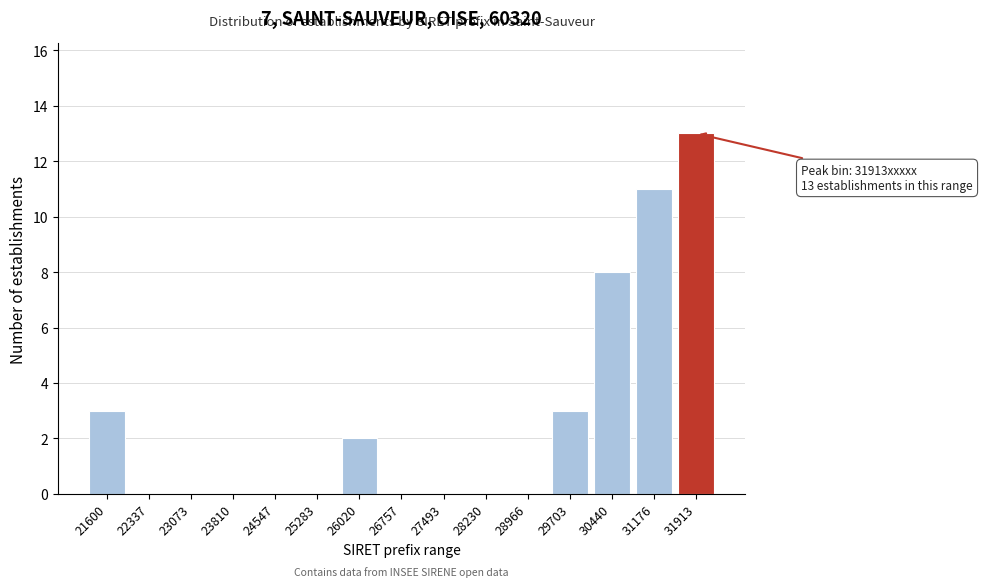

Reading left to right, what are all the values shown in this chart?

21600=3	22337=0	23073=0	23810=0	24547=0	25283=0	26020=2	26757=0	27493=0	28230=0	28966=0	29703=3	30440=8	31176=11	31913=13